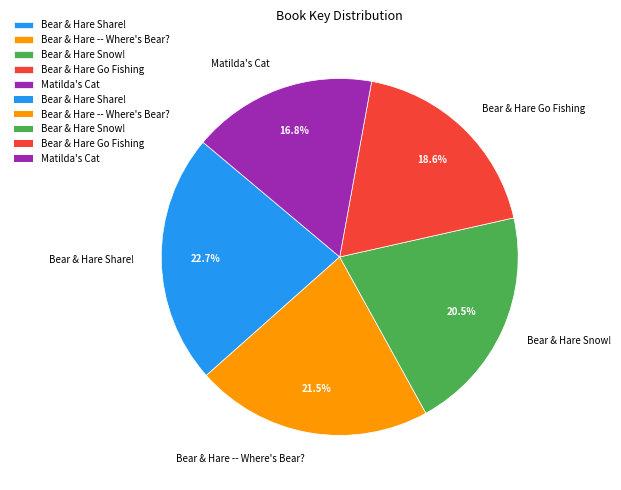

The Bear & Hare Go Fishing slice represents 19% of the pie. True or false?

True